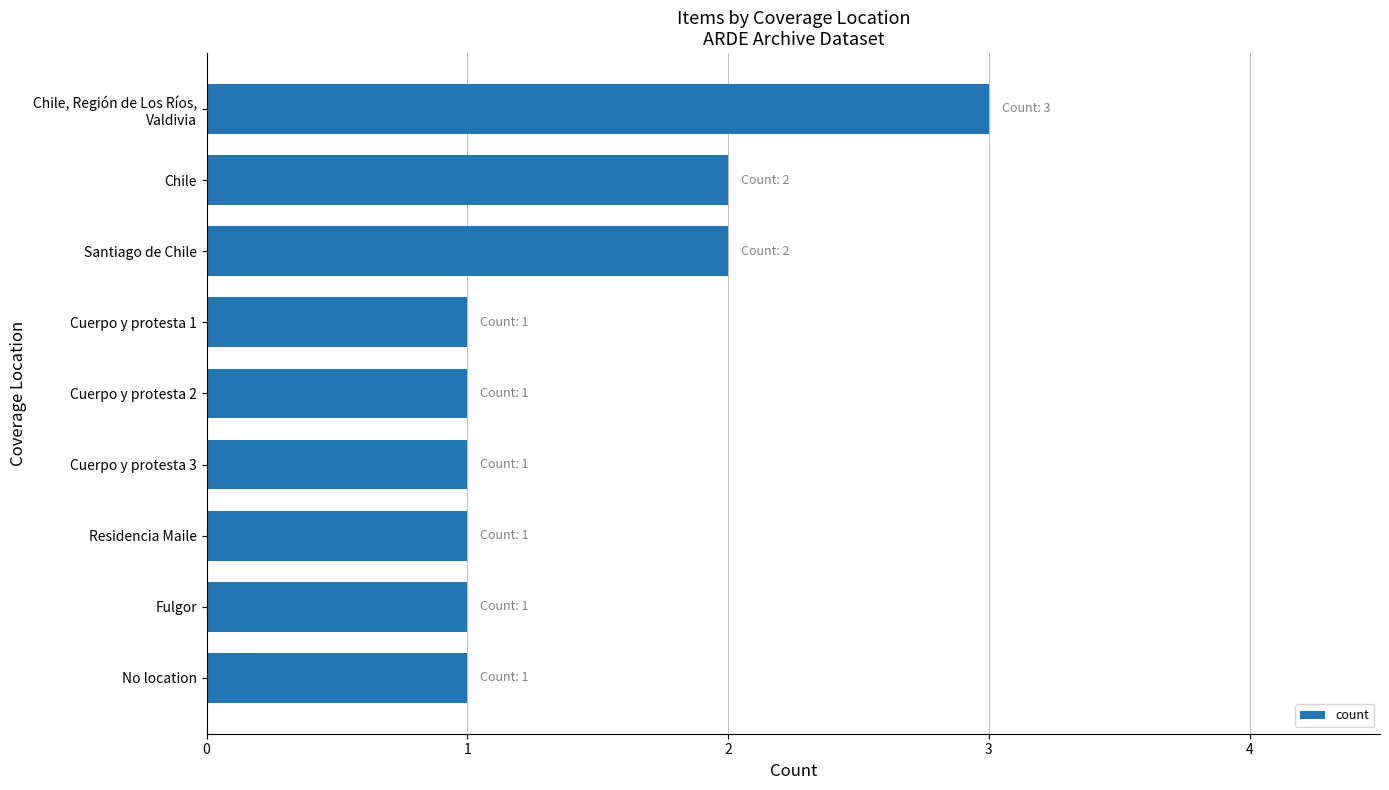

What is the maximum value shown in the chart?

3